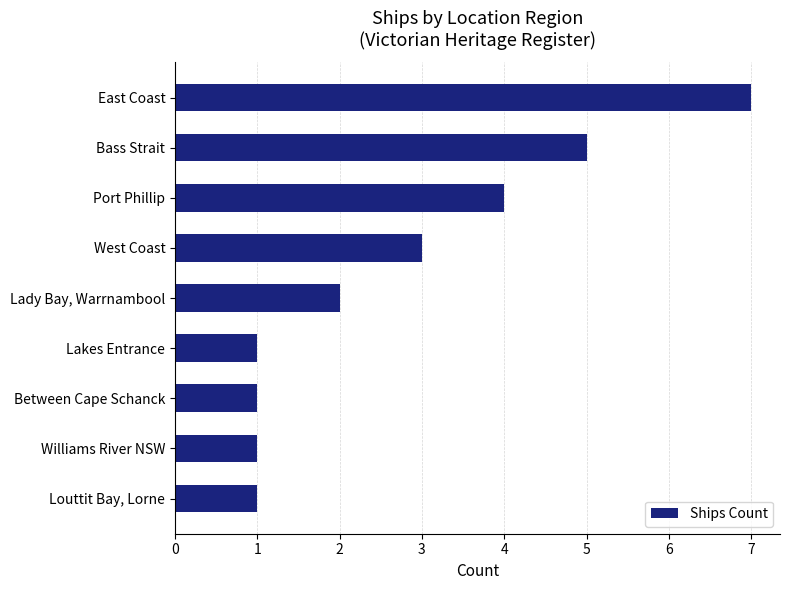

Reading top to bottom, what are all the values shown in this chart?

7	5	4	3	2	1	1	1	1